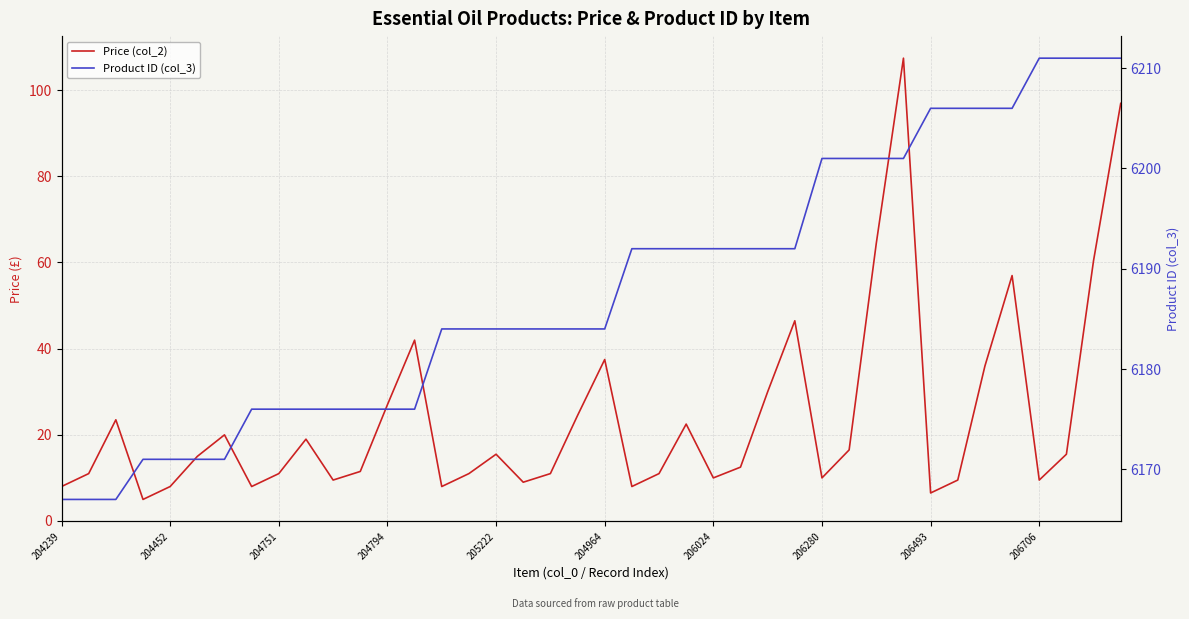

What is the smallest value displayed?

5.0